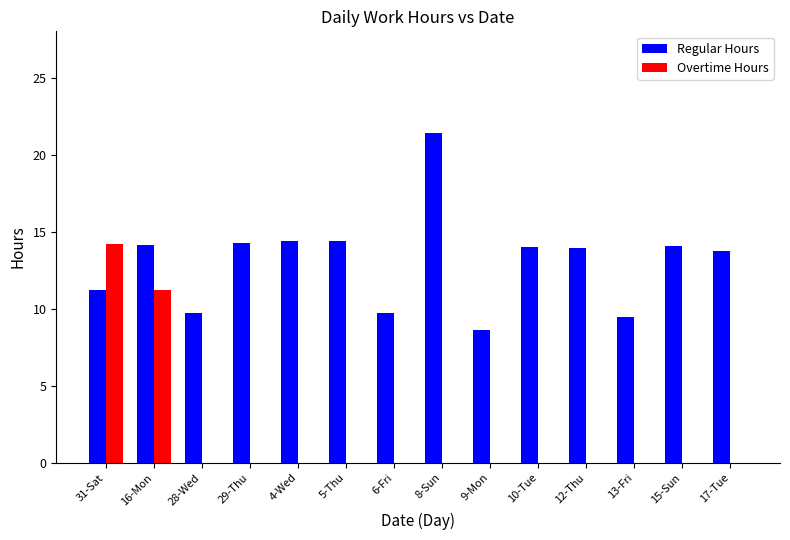

At which label does Regular Hours reach its peak?

8-Sun